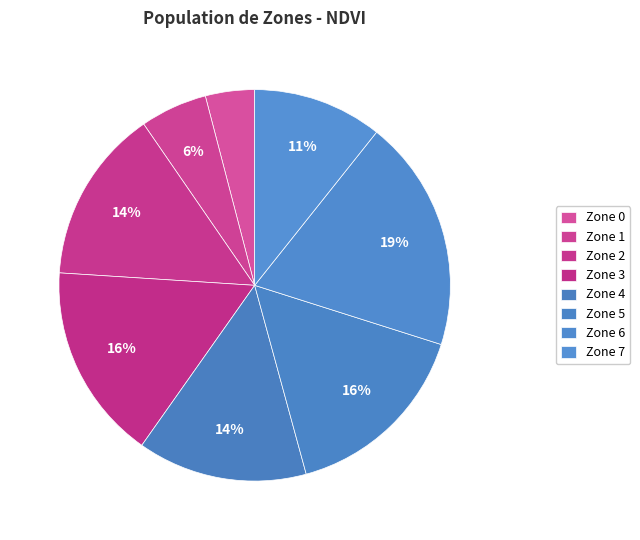

How many segments does this pie chart have?

8